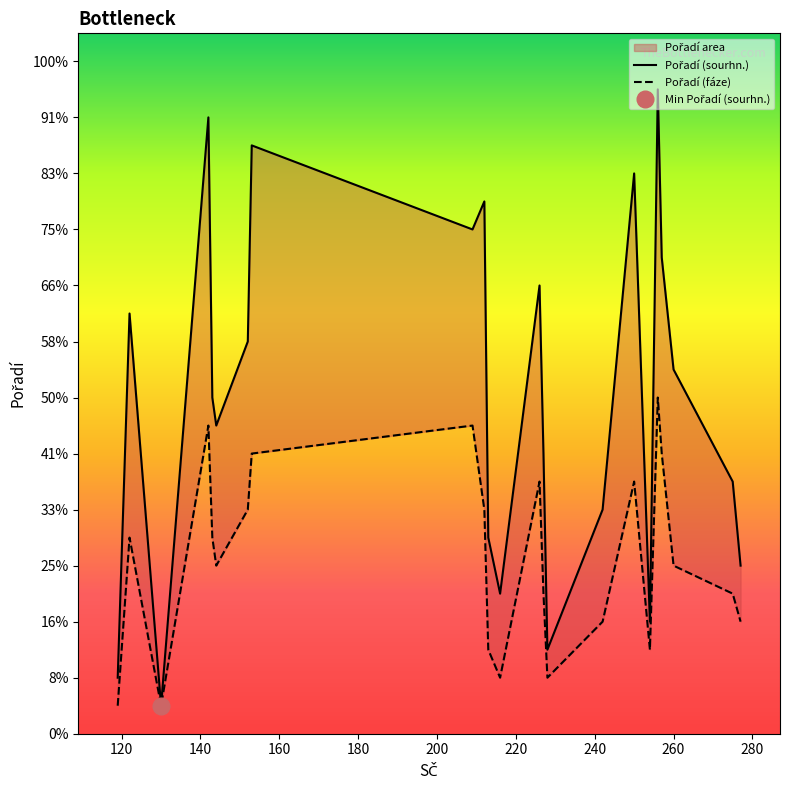

How many series are shown in this chart?

2